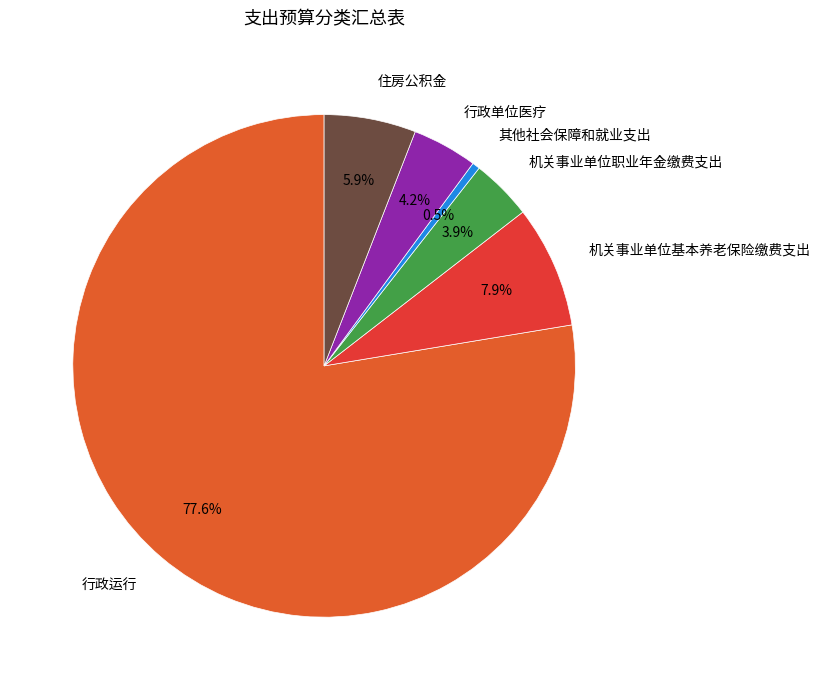

How many slices are in this pie chart?

6